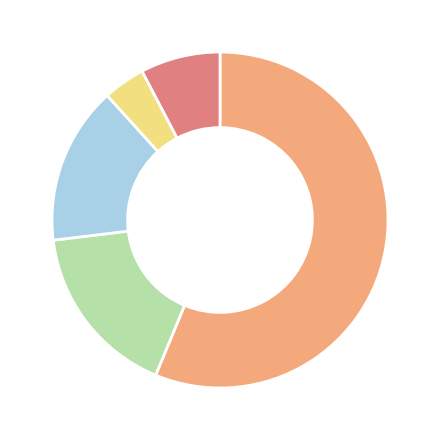

Is there any slice that represents more than half of the pie?

Yes